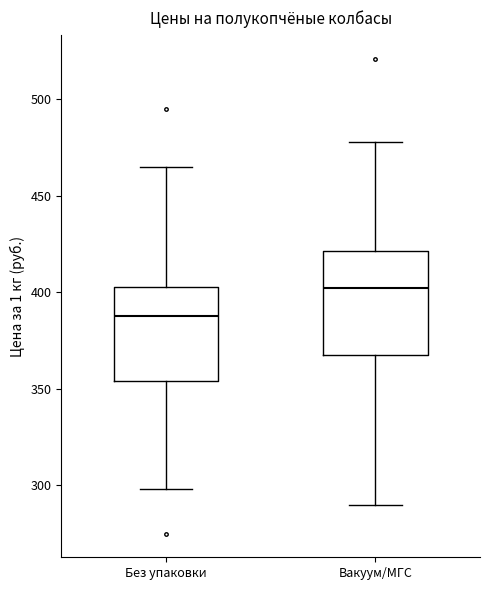

Which box's median line is the lowest?

Без упаковки